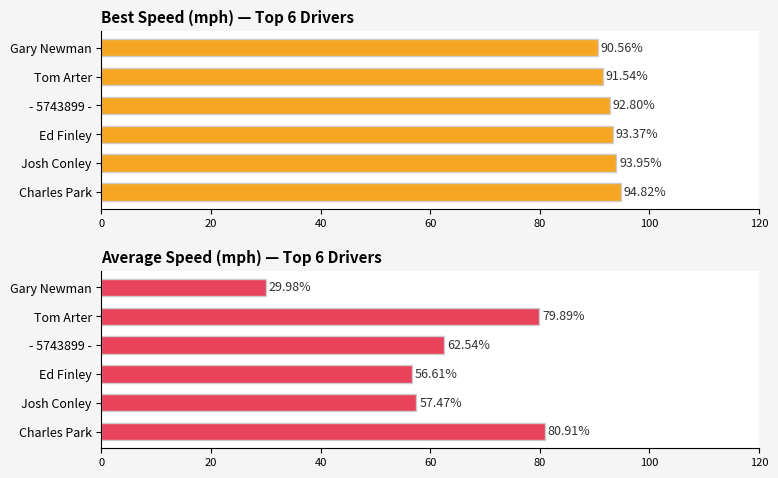

The Average Speed series shows 16.8 at Josh Conley. True or false?

False